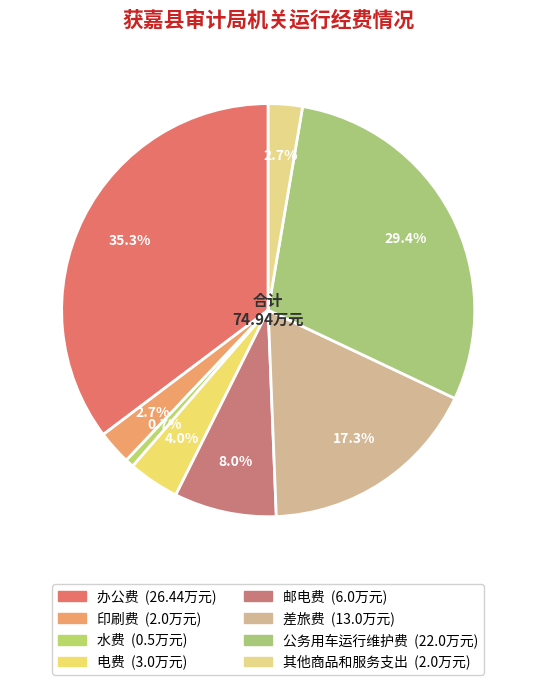

Does 办公费 account for over 50% of the chart?

No